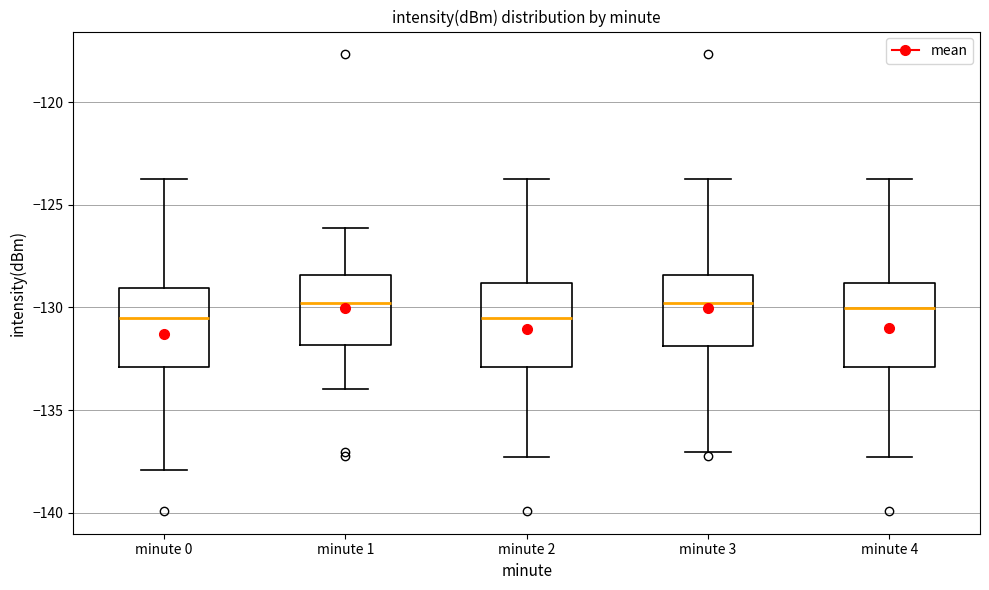

Reading left to right, read every box against the y-axis: the position of its median line, the range the box covers, and the ends of its whiskers. The values are not printed on the chart, so give them approximately, as read against the axis.

minute 0: median -130.5, box -133.0 to -129.0, whiskers -138.0 to -123.5
minute 1: median -130.0, box -132.0 to -128.5, whiskers -134.0 to -126.0
minute 2: median -130.5, box -133.0 to -129.0, whiskers -137.5 to -123.5
minute 3: median -130.0, box -132.0 to -128.5, whiskers -137.0 to -123.5
minute 4: median -130.0, box -133.0 to -129.0, whiskers -137.5 to -123.5